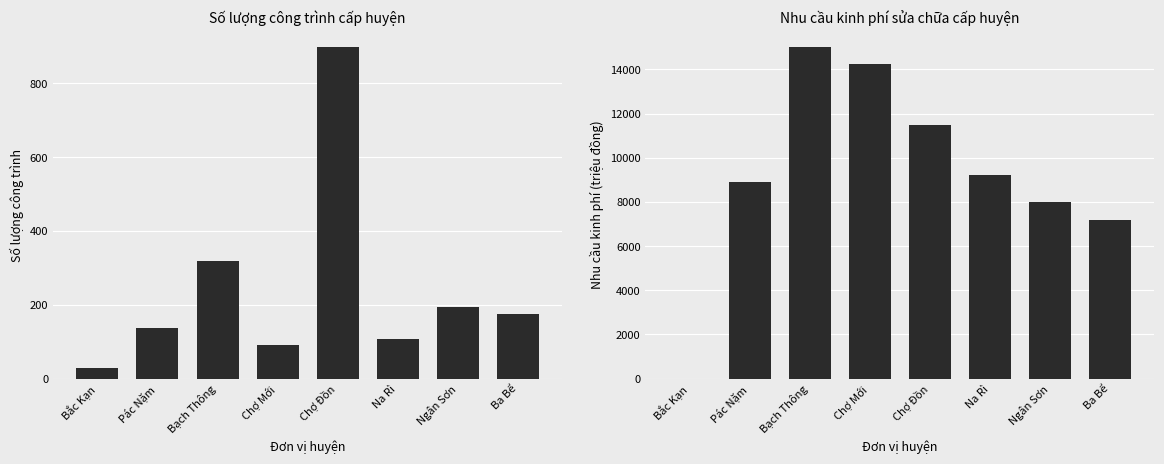

What is the average value of the Số lượng công trình series?

244